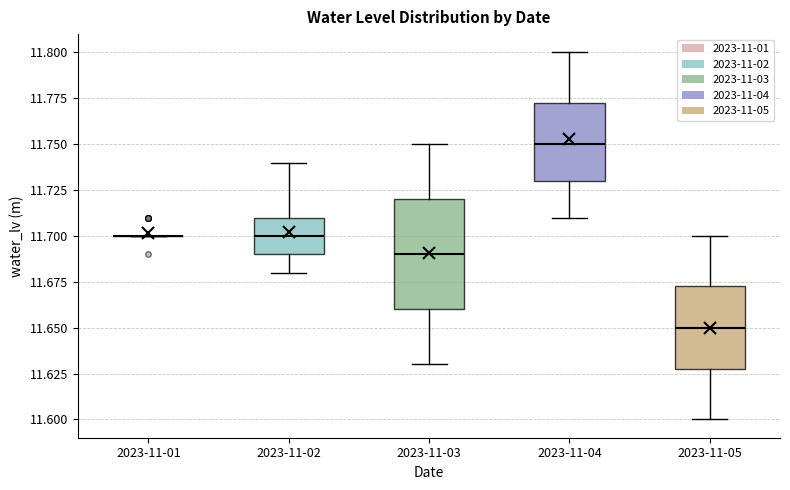

Reading left to right, transcribe this box plot: for each box, give where its median line is, the range the box spans, and where its two whiskers end, as read against the y-axis. The values are not printed on the chart, so give them approximately, as read against the axis.

2023-11-01: box collapsed to a line at 11.700, whiskers 11.700 to 11.700
2023-11-02: median 11.700, box 11.690 to 11.710, whiskers 11.680 to 11.740
2023-11-03: median 11.690, box 11.660 to 11.720, whiskers 11.630 to 11.750
2023-11-04: median 11.750, box 11.730 to 11.775, whiskers 11.710 to 11.800
2023-11-05: median 11.650, box 11.630 to 11.675, whiskers 11.600 to 11.700